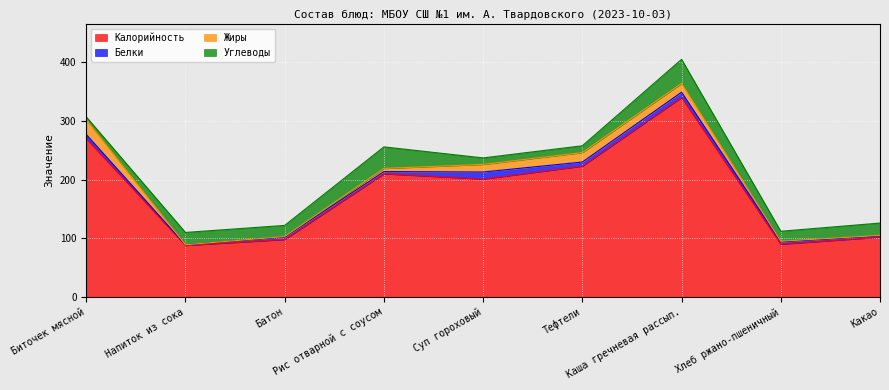

Which series ends up on top after the final intersection of Жиры and Белки?

Белки